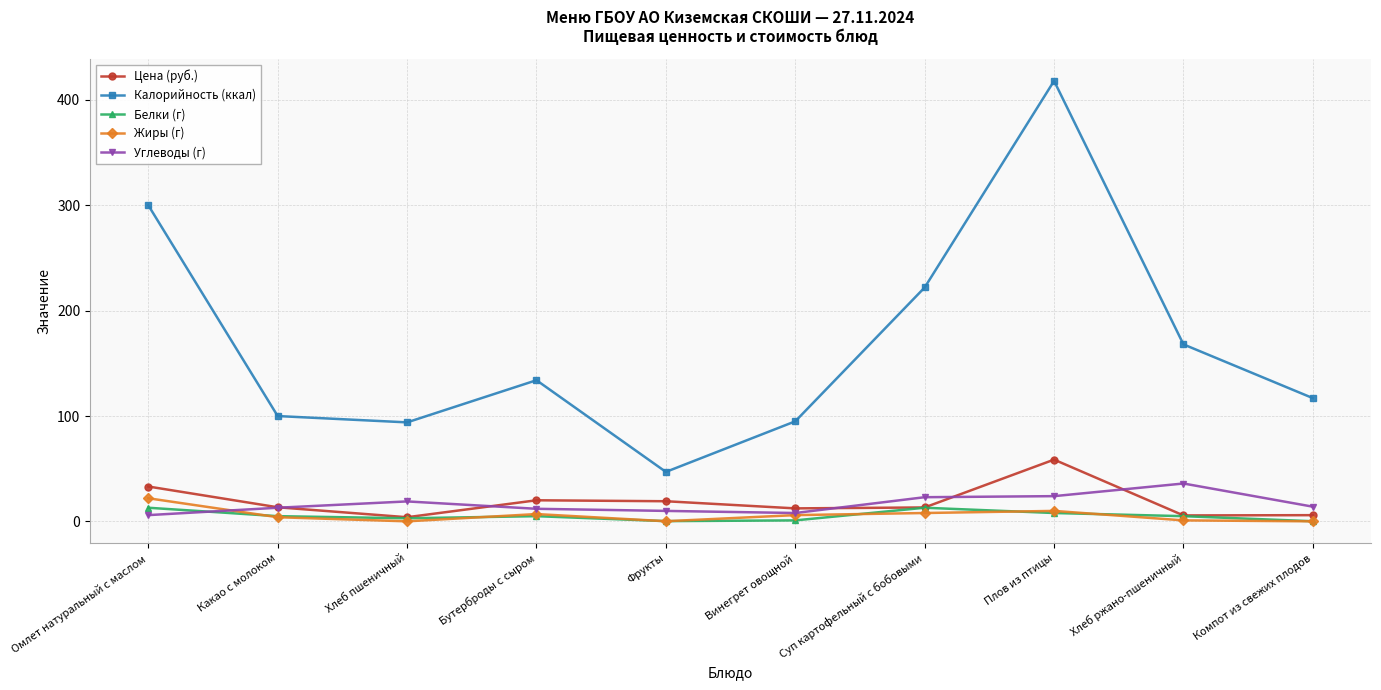

True or false: Калорийность (ккал) has more than 0 points higher than both neighbors.

True